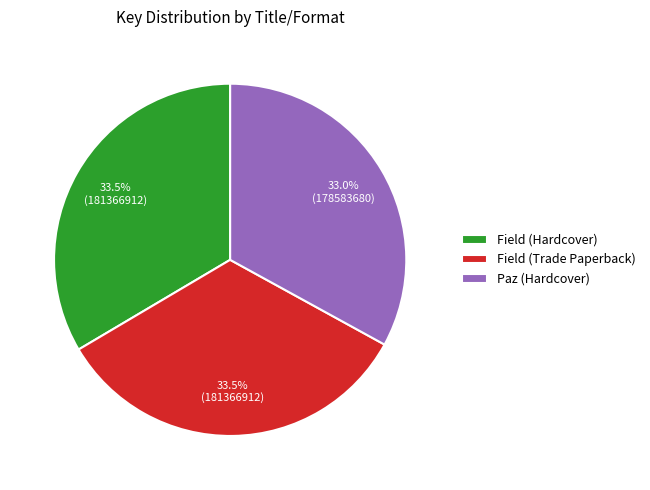

The Field (Hardcover) slice represents 24% of the pie. True or false?

False